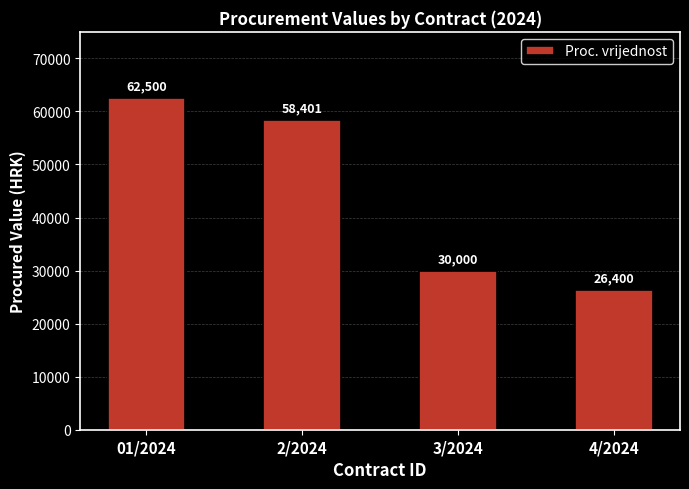

List the labels in order of value, largest first.

01/2024, 2/2024, 3/2024, 4/2024